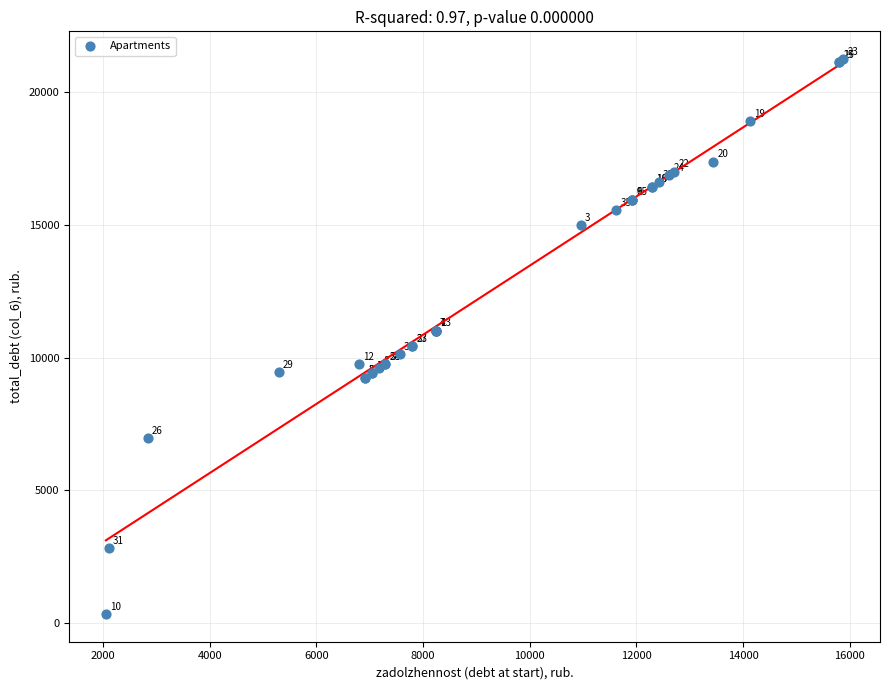

What Y value in the scatter plot is closest to 10792?

11016.7